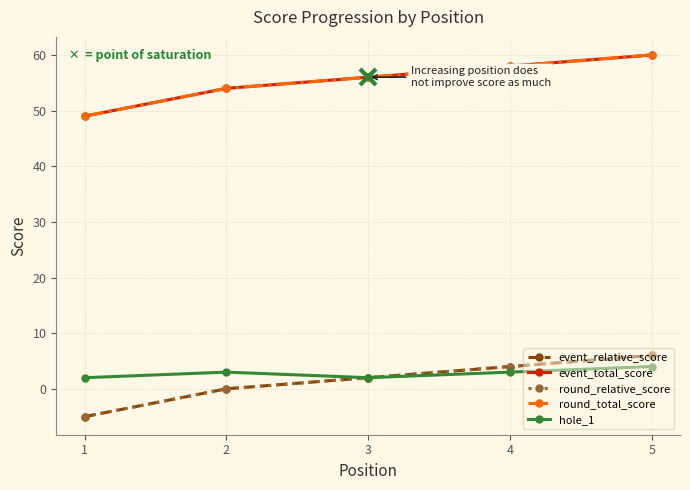

What is the maximum value shown in the chart?

60